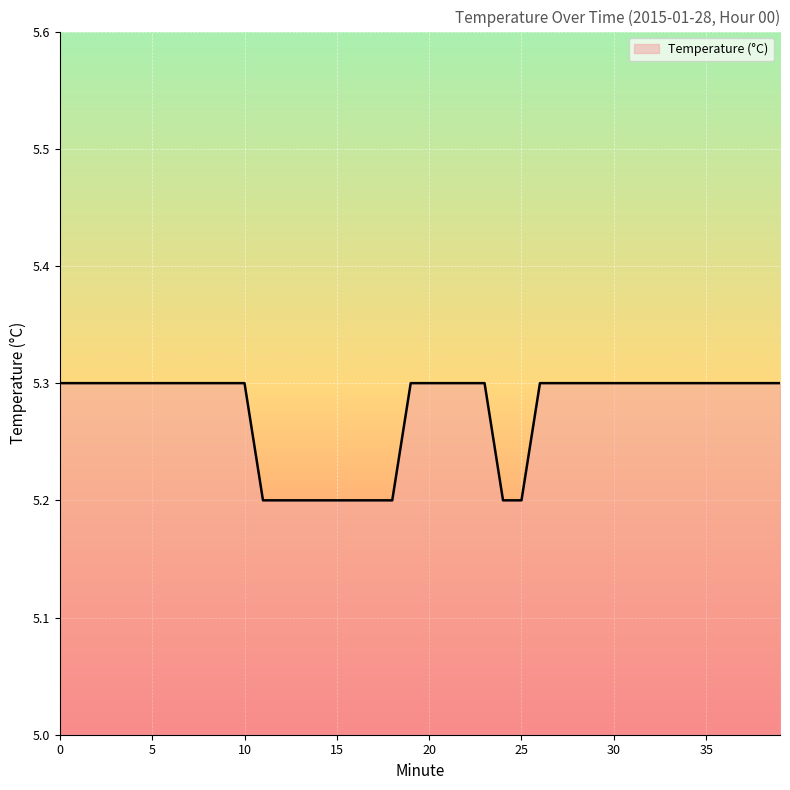

What is the greatest value displayed?

5.3